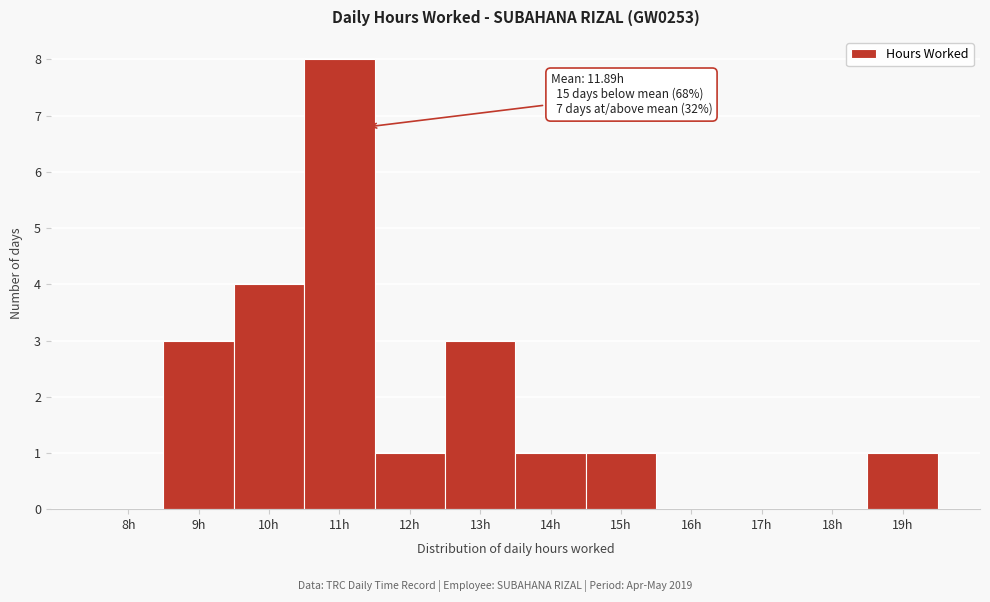

Reading left to right, extract all data points from this chart.

8h=0	9h=3	10h=4	11h=8	12h=1	13h=3	14h=1	15h=1	16h=0	17h=0	18h=0	19h=1